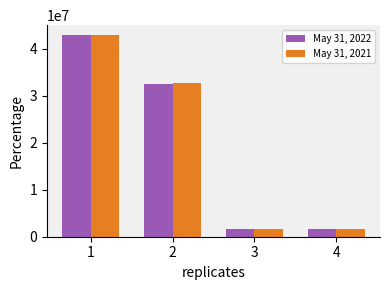

Rank the series by their average value, from lowest to highest.

May 31, 2022, May 31, 2021